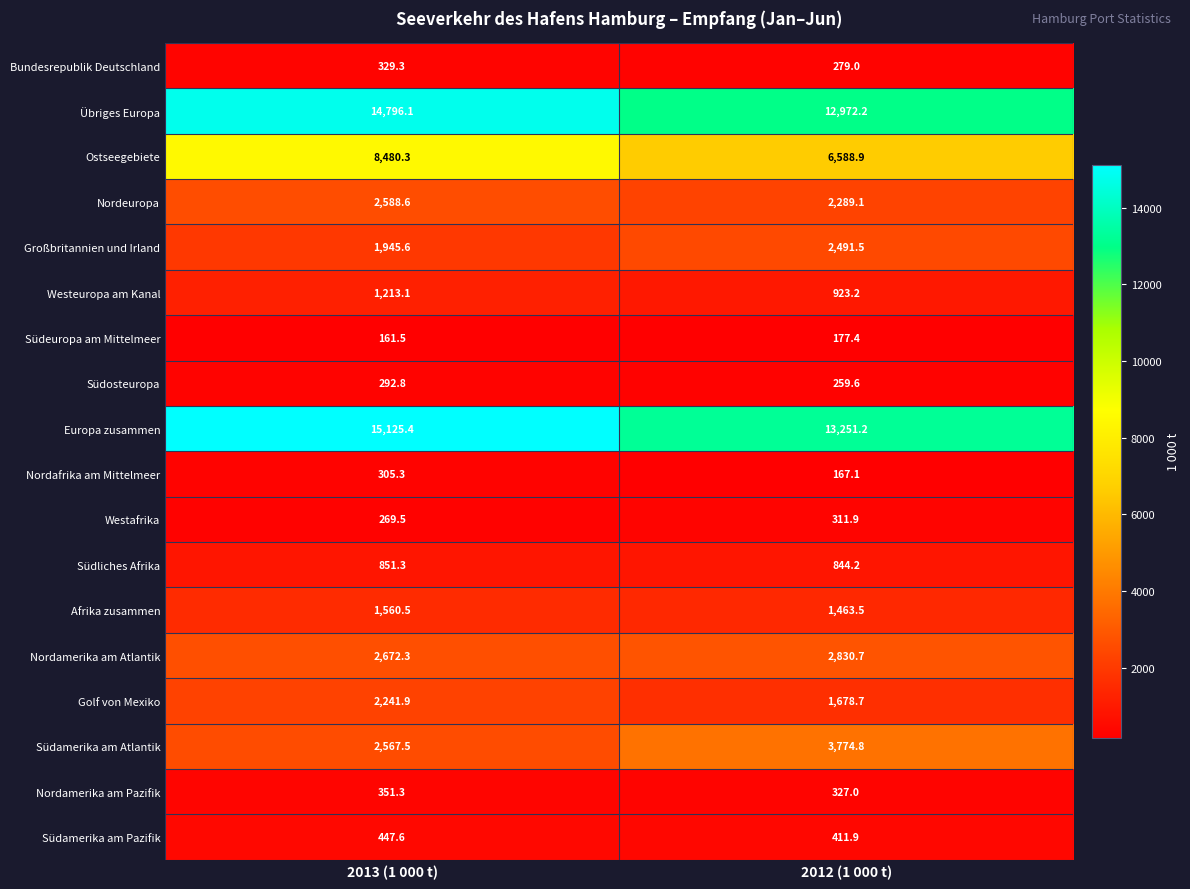

List the series in order of their peak value, highest first.

Europa zusammen, Übriges Europa, Ostseegebiete, Südamerika am Atlantik, Nordamerika am Atlantik, Nordeuropa, Großbritannien und Irland, Golf von Mexiko, Afrika zusammen, Westeuropa am Kanal, Südliches Afrika, Südamerika am Pazifik, Nordamerika am Pazifik, Bundesrepublik Deutschland, Westafrika, Nordafrika am Mittelmeer, Südosteuropa, Südeuropa am Mittelmeer